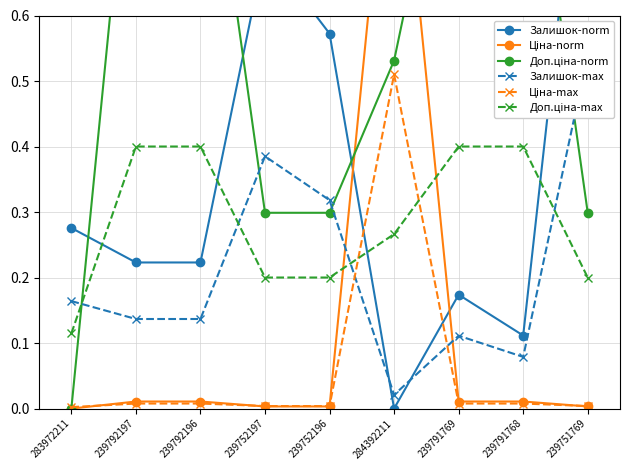

What position from the left is 239792197?

2